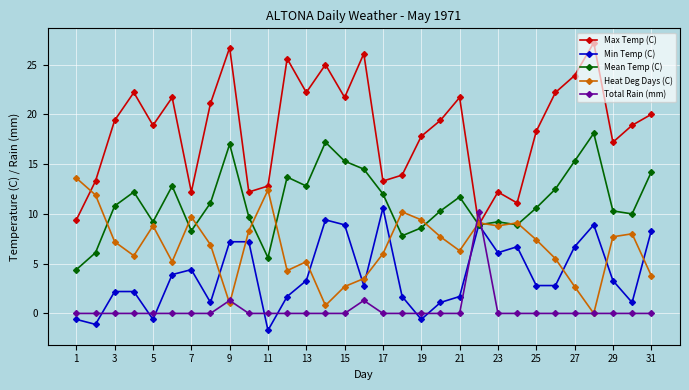

Count the number of data series in this chart.

5